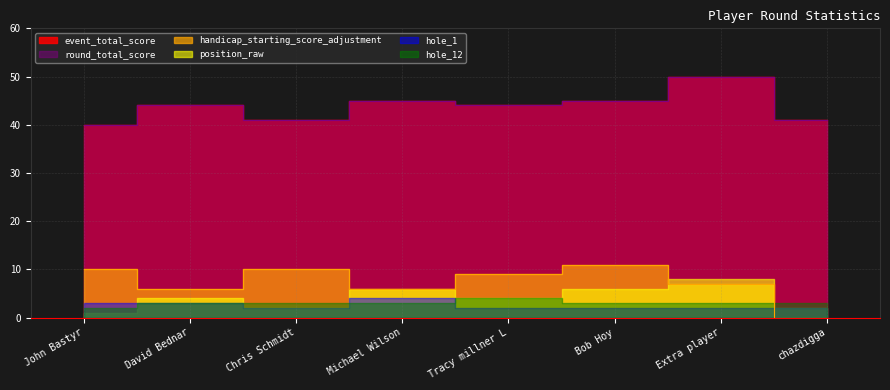

Count the event_total_score values in the range 41 to 45.

6